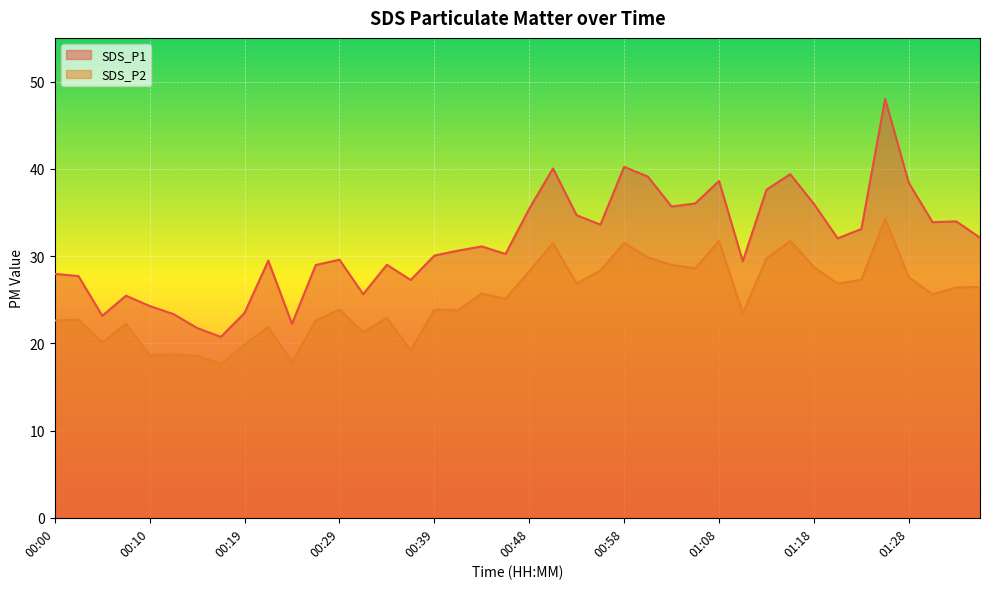

Where is SDS_P2 nearest to the value 25?

00:46